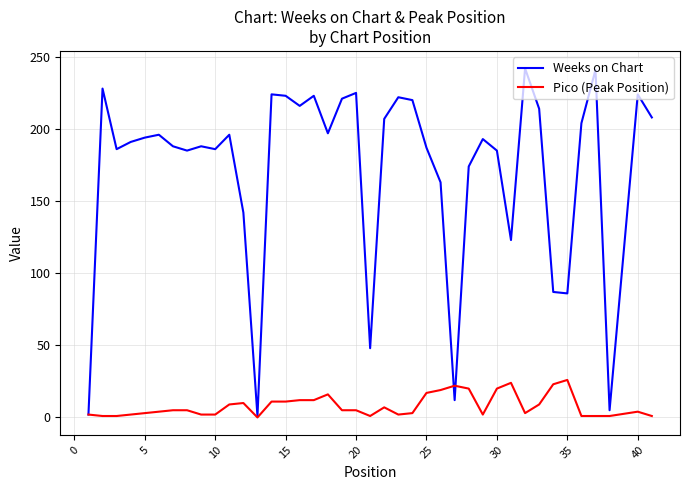

True or false: Pico (Peak Position) and Weeks on Chart cross at least once.

True